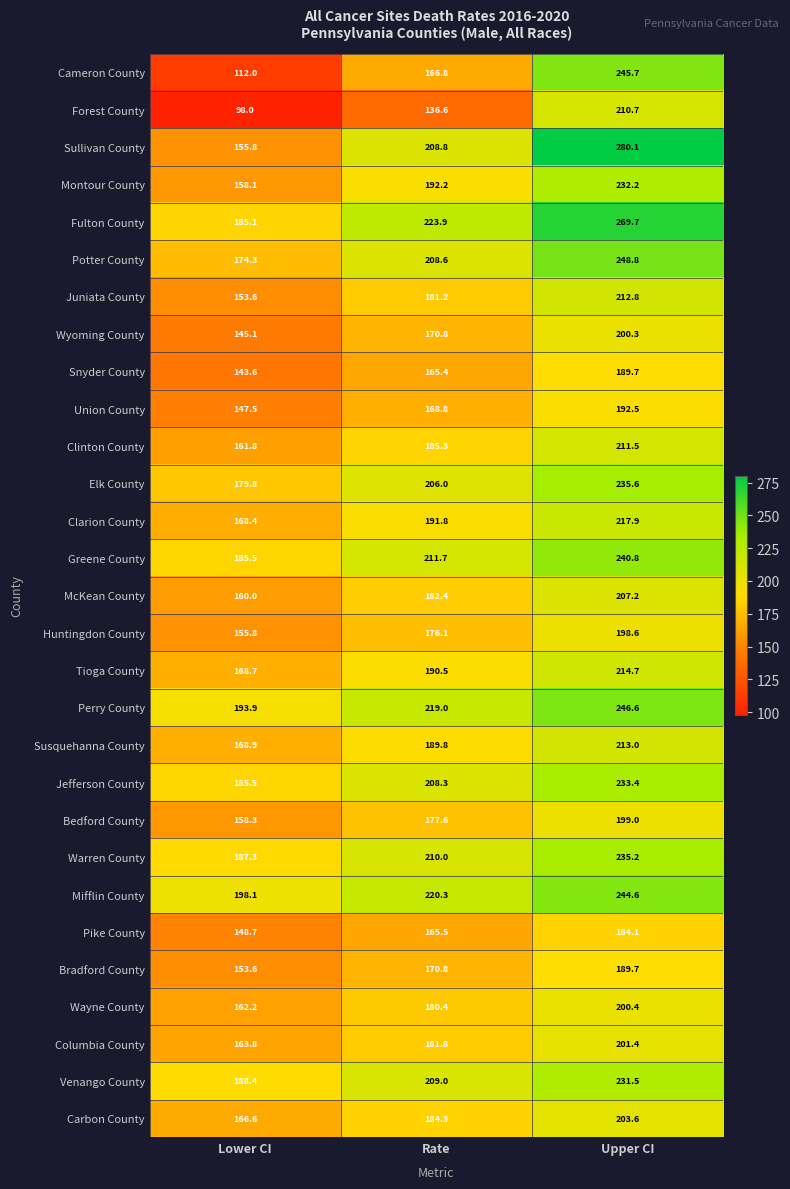

At which label does Mifflin County reach its minimum?

Lower CI